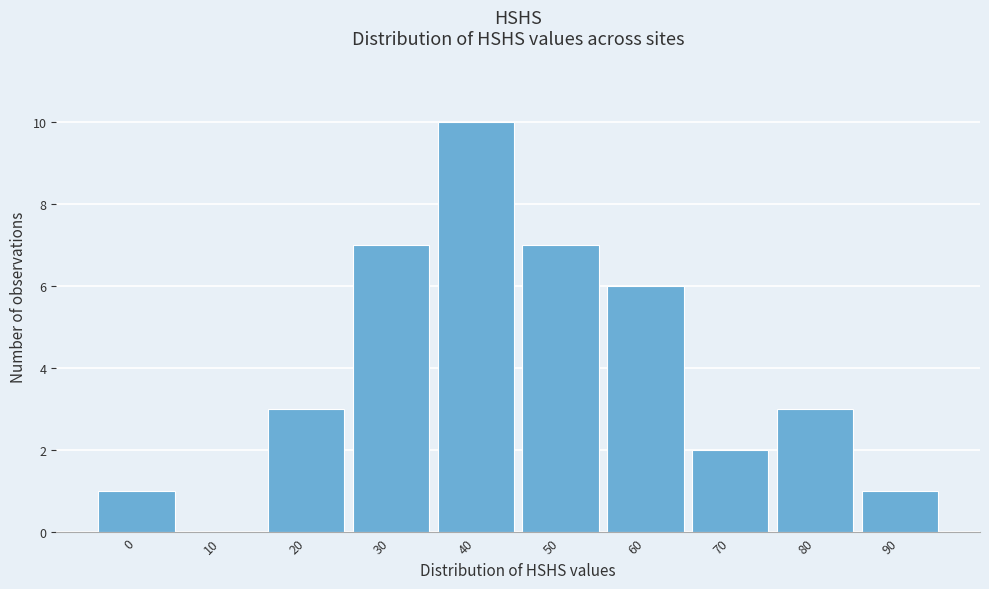

Reading right to left, list all the values displayed in this chart.

90=1	80=3	70=2	60=6	50=7	40=10	30=7	20=3	10=0	0=1